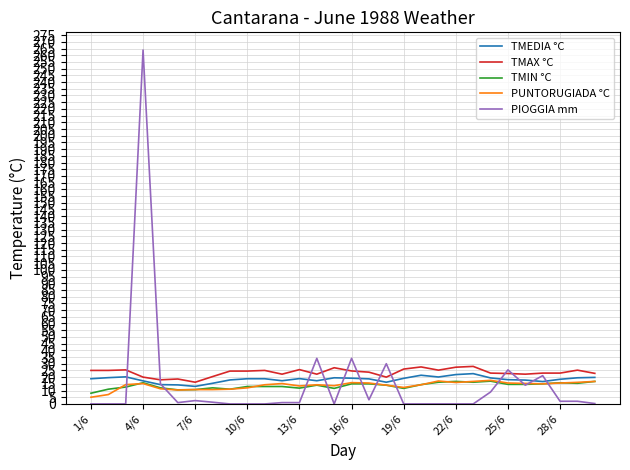

Which series has the widest spread of values?

PIOGGIA mm